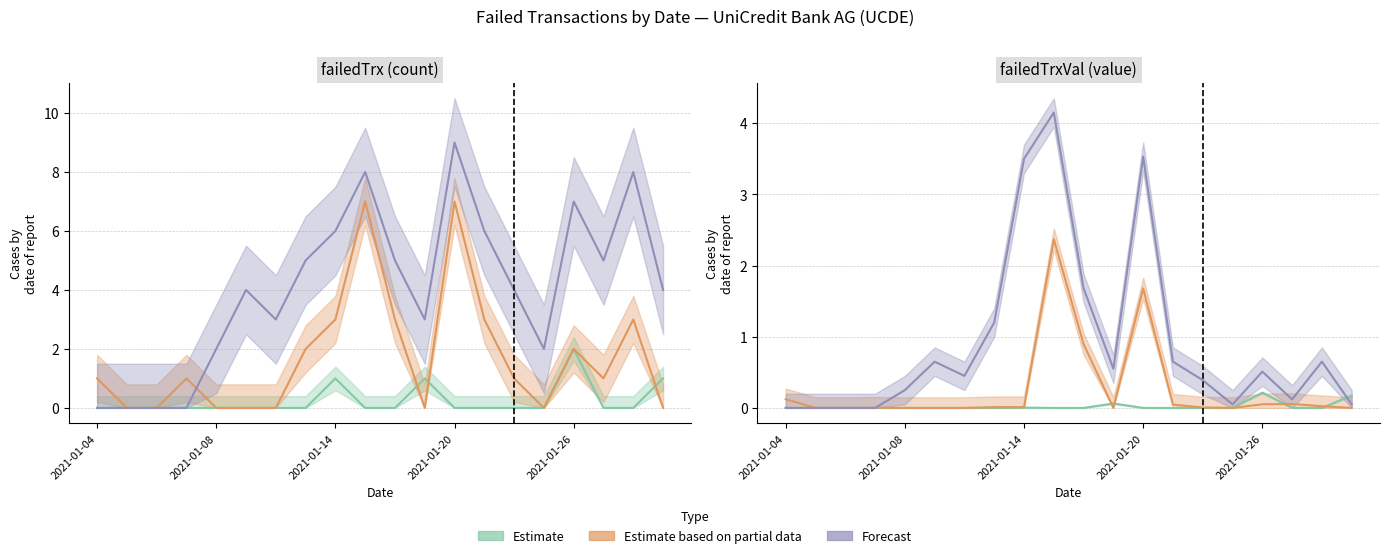

Rank the series by their average value, from lowest to highest.

Estimate, Estimate based on partial data, Forecast